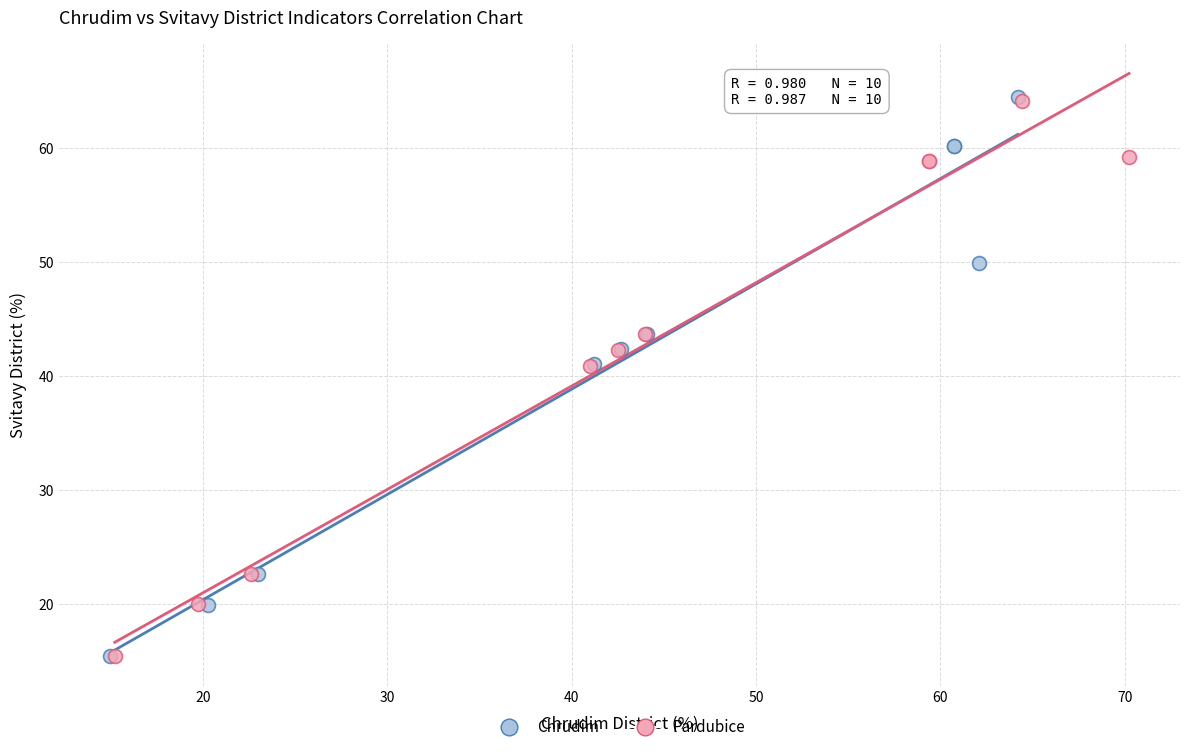

Which series has the widest spread of Y values?

Chrudim